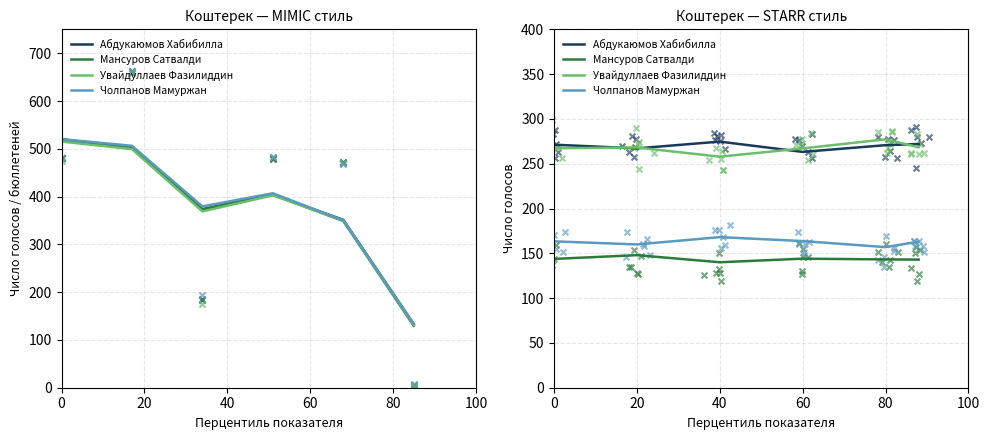

What are all the series names shown in the legend?

Абдукаюмов Хабибилла, Мансуров Сатвалди, Увайдуллаев Фазилиддин, Чолпанов Мамуржан